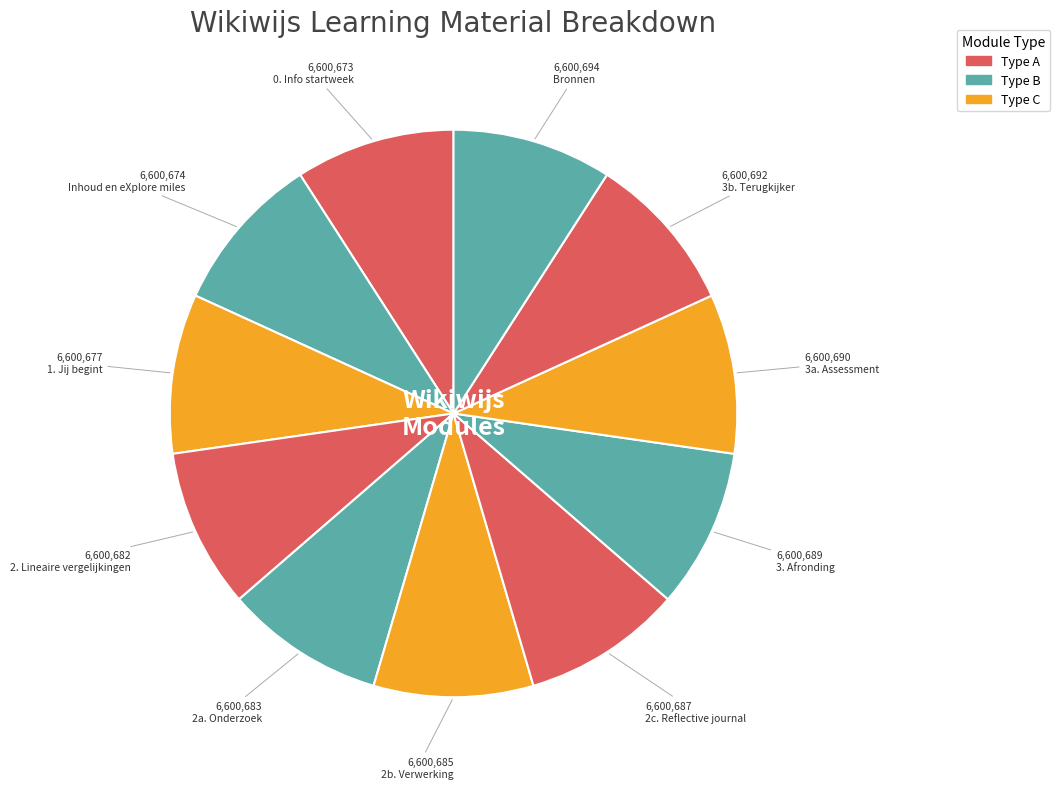

Does 2a. Onderzoek represent more than half of the total?

No